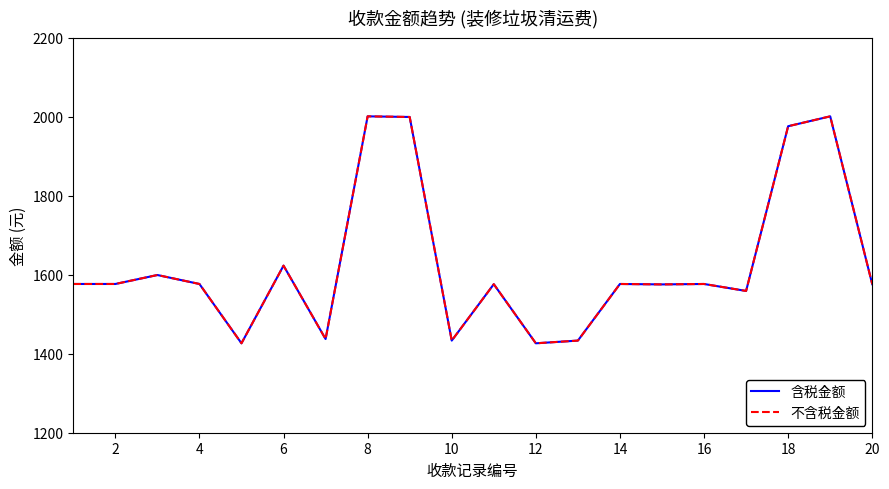

Does the chart display data point markers on the line(s)?

No